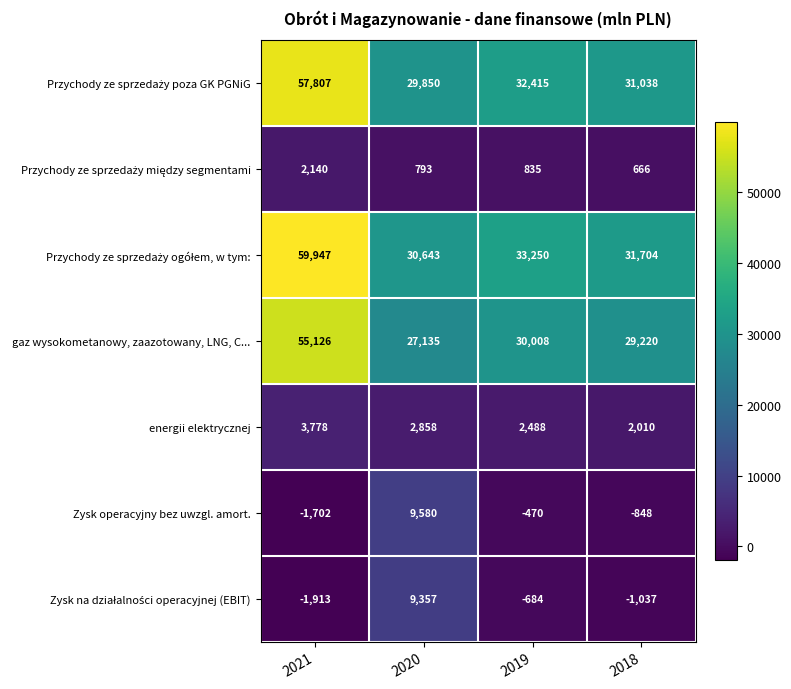

Is it true that Zysk operacyjny bez uwzgl. amort. equals -1702 at 2021?

True